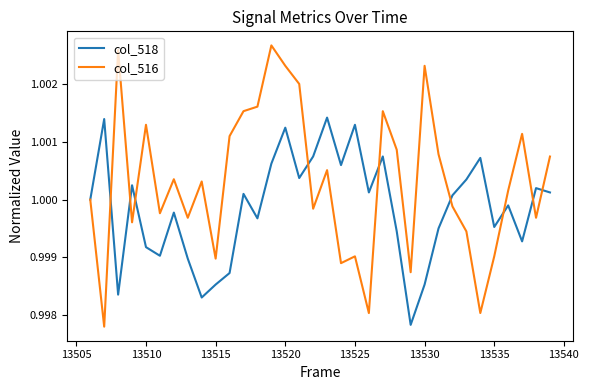

Which series has the largest total across all categories?

col_516